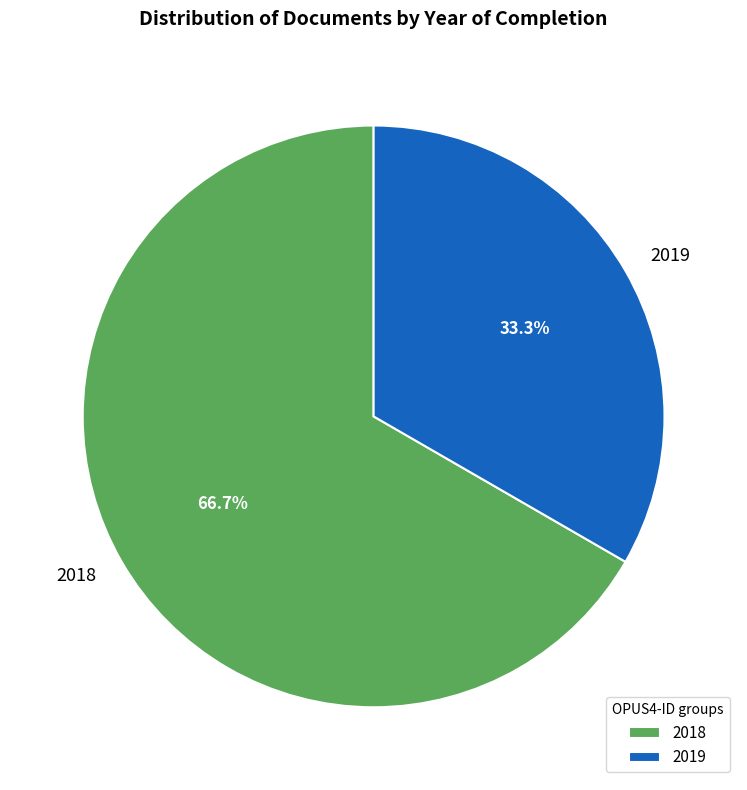

Which category has the biggest portion of the pie?

2018